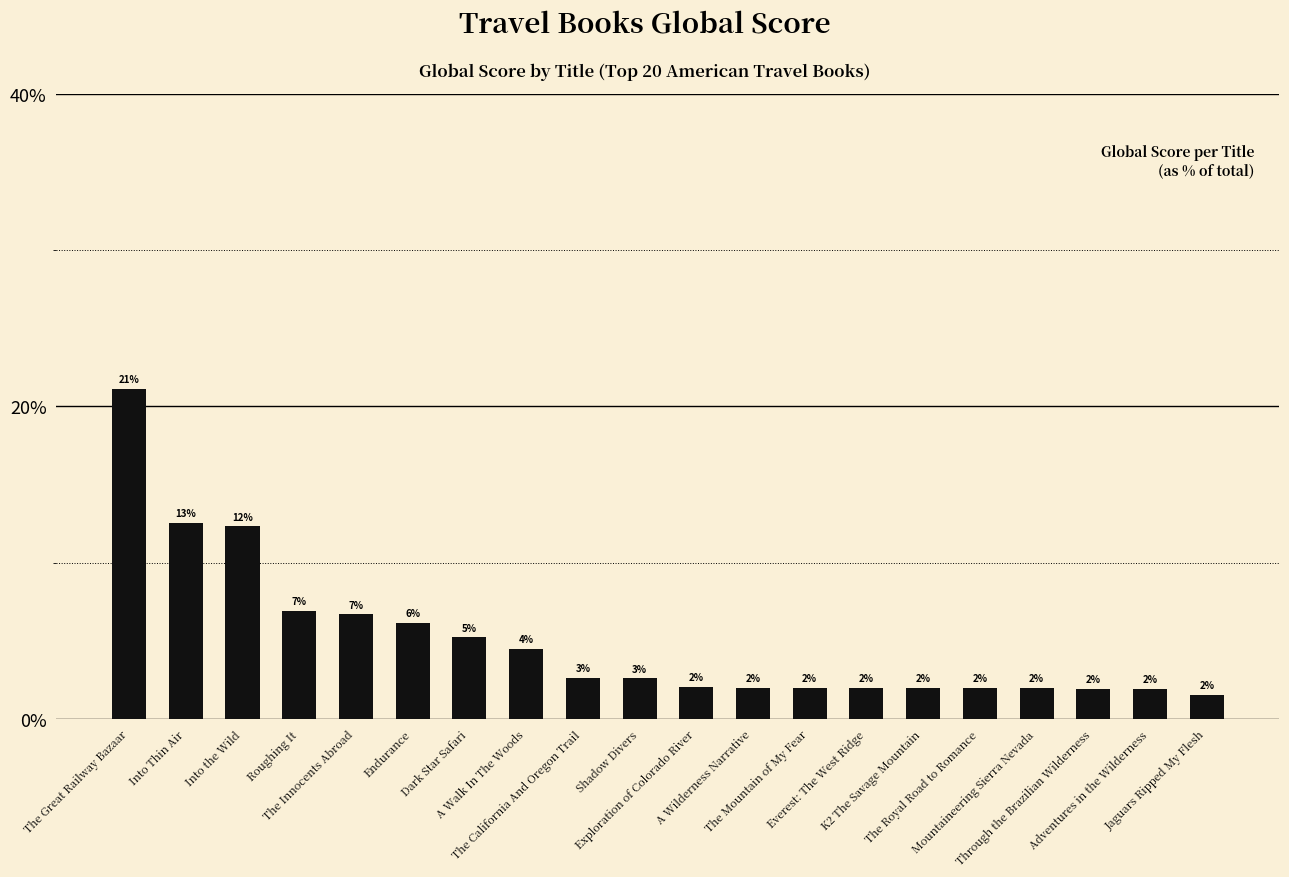

What is the greatest value displayed?

21.1